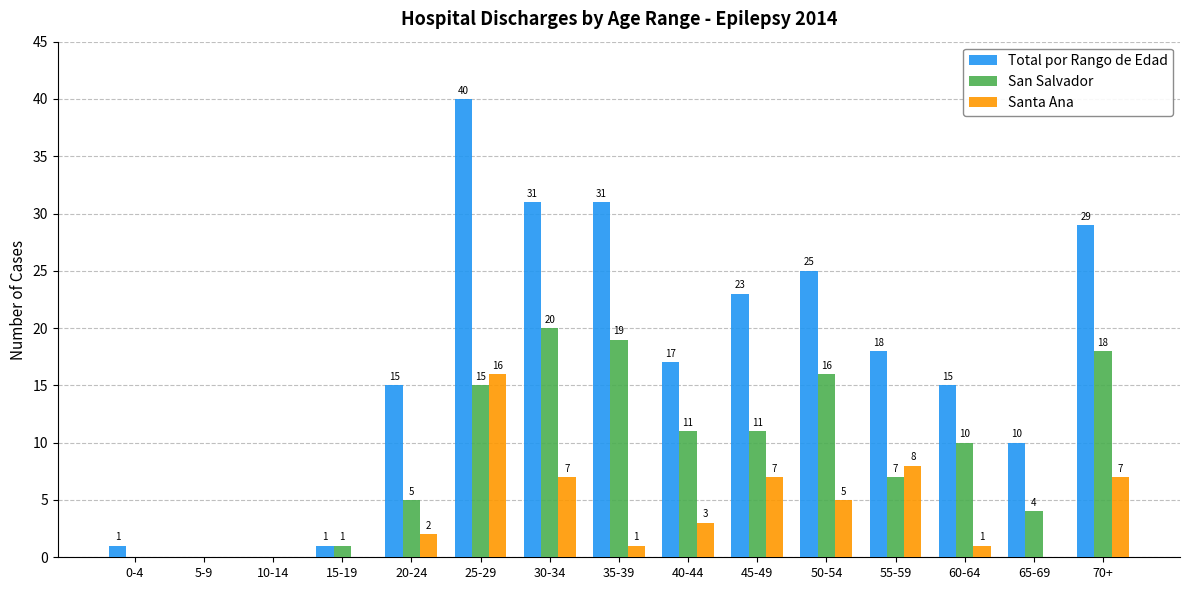

How many data points does each series have?

15